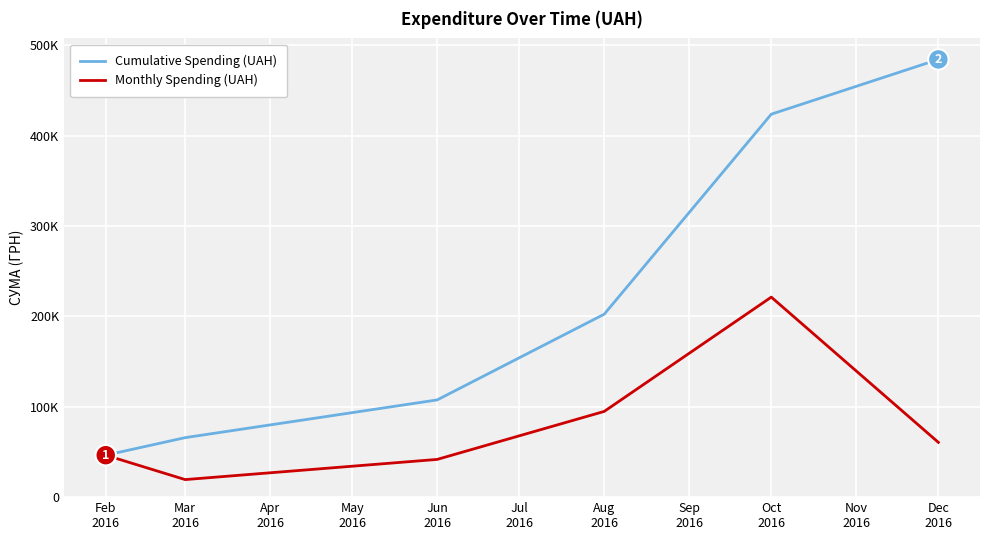

What is the minimum value shown in the chart?

19418.3